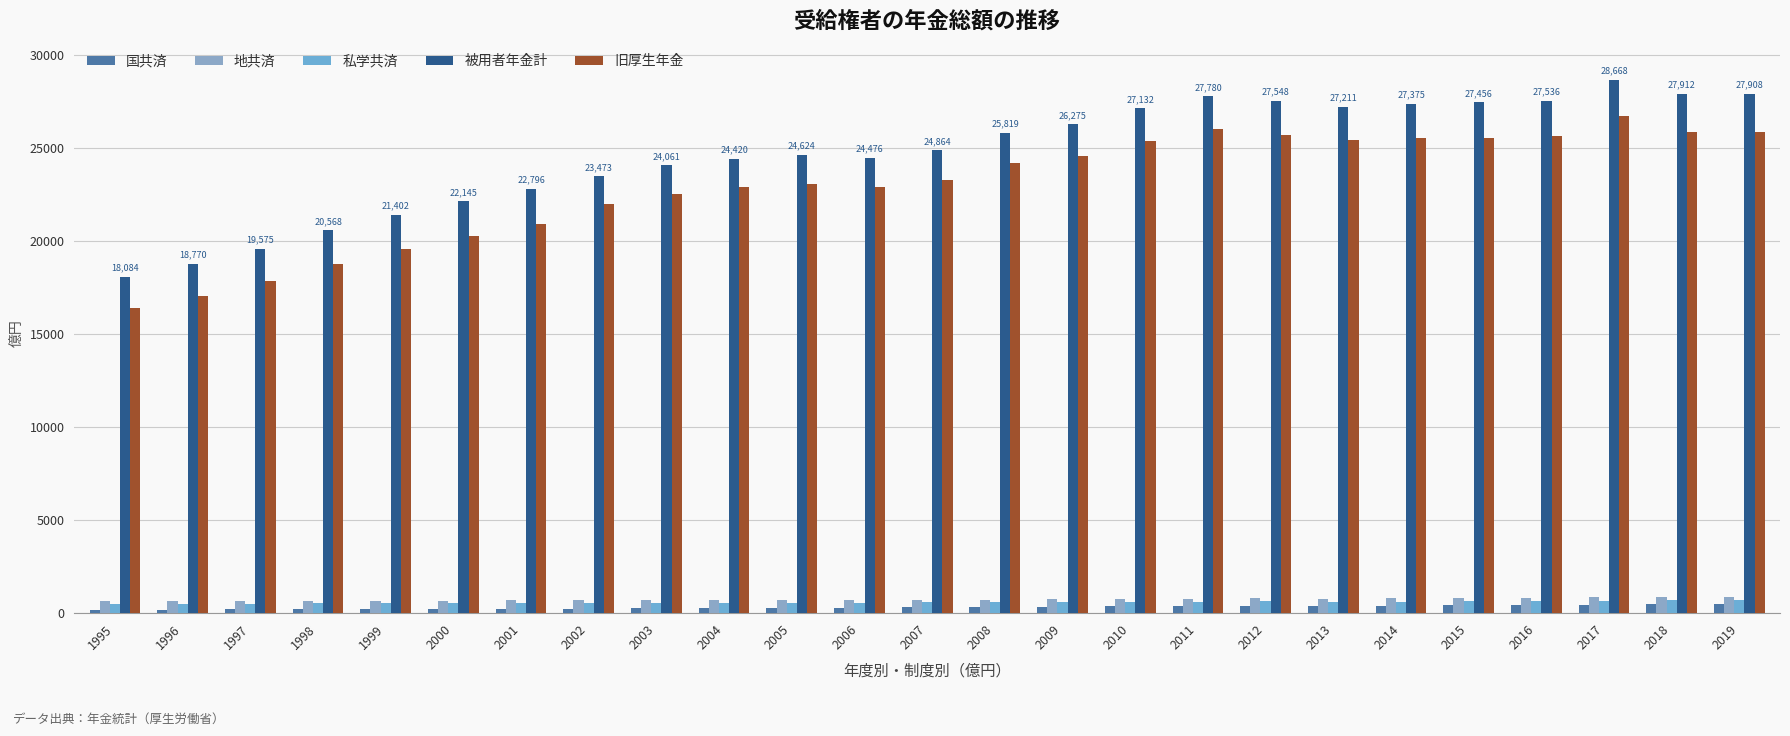

How many categories are shown in the chart?

25